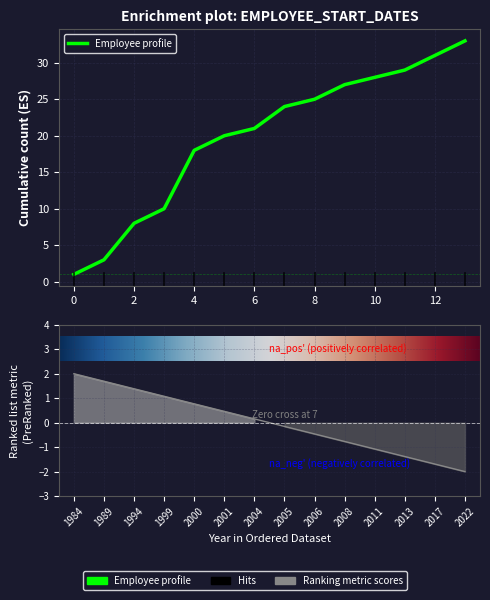

The chart shows a value of 45 at 12. True or false?

False